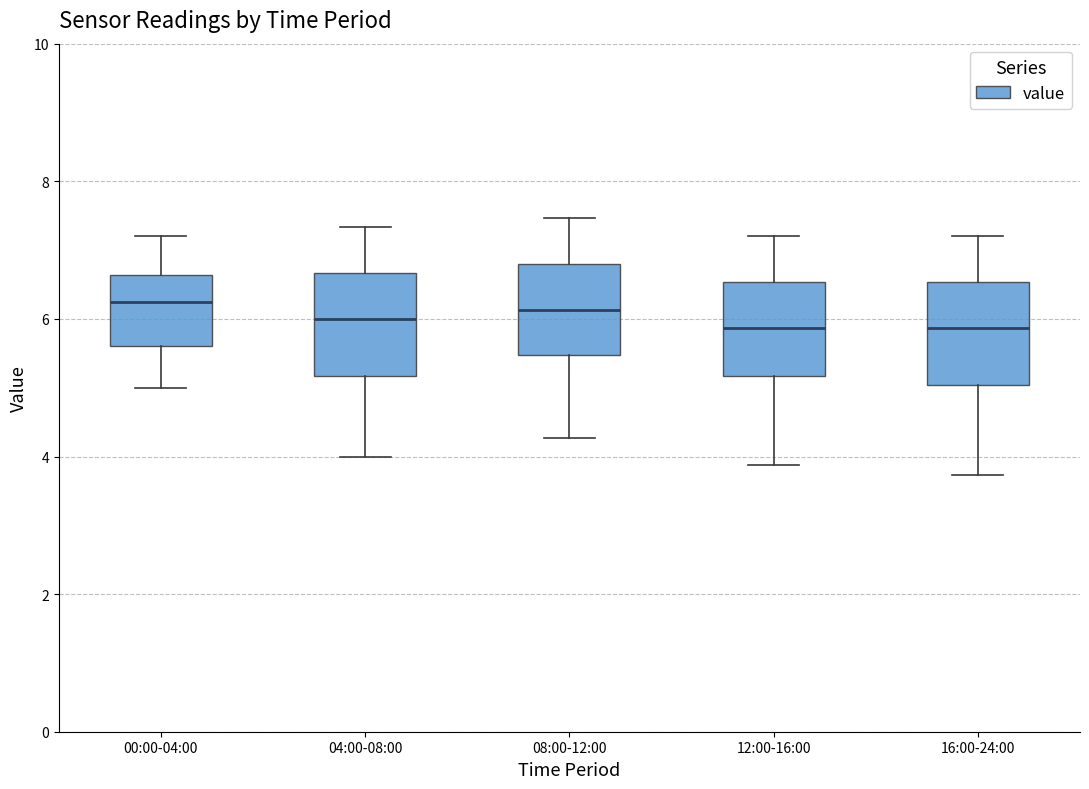

Where is the upper edge of the box for 12:00-16:00 on the y-axis? The values are not printed on the chart, so give them approximately, as read against the axis.

6.6